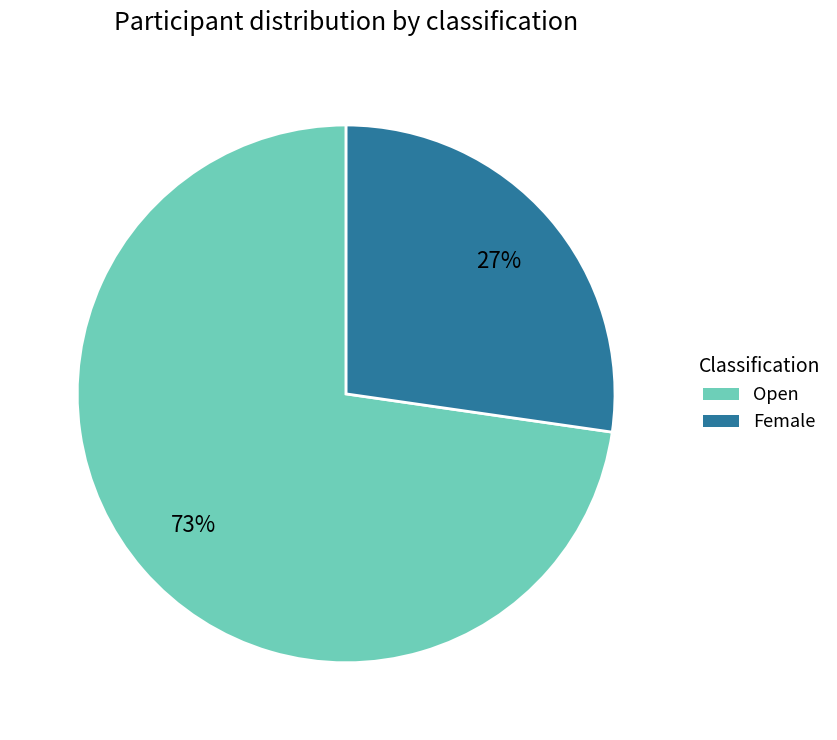

To the nearest percent, what is the average slice percentage?

50%